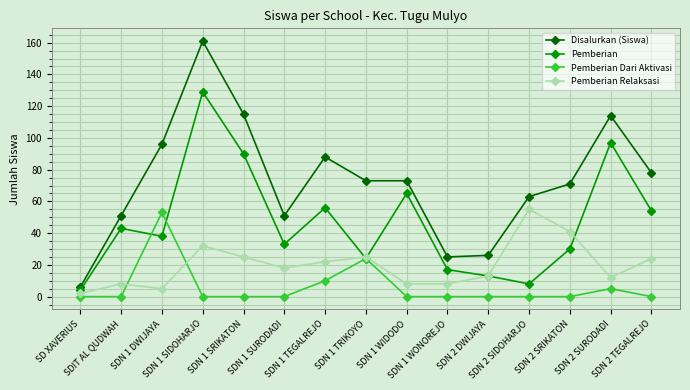

What are all the series names shown in the legend?

Disalurkan (Siswa), Pemberian, Pemberian Dari Aktivasi, Pemberian Relaksasi